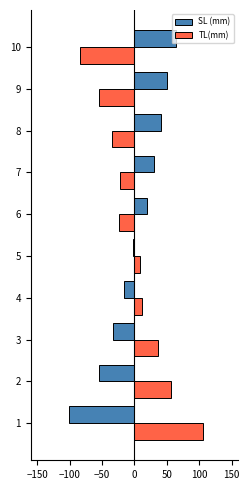

Between 7 and 10, which series saw the biggest shift?

TL(mm)